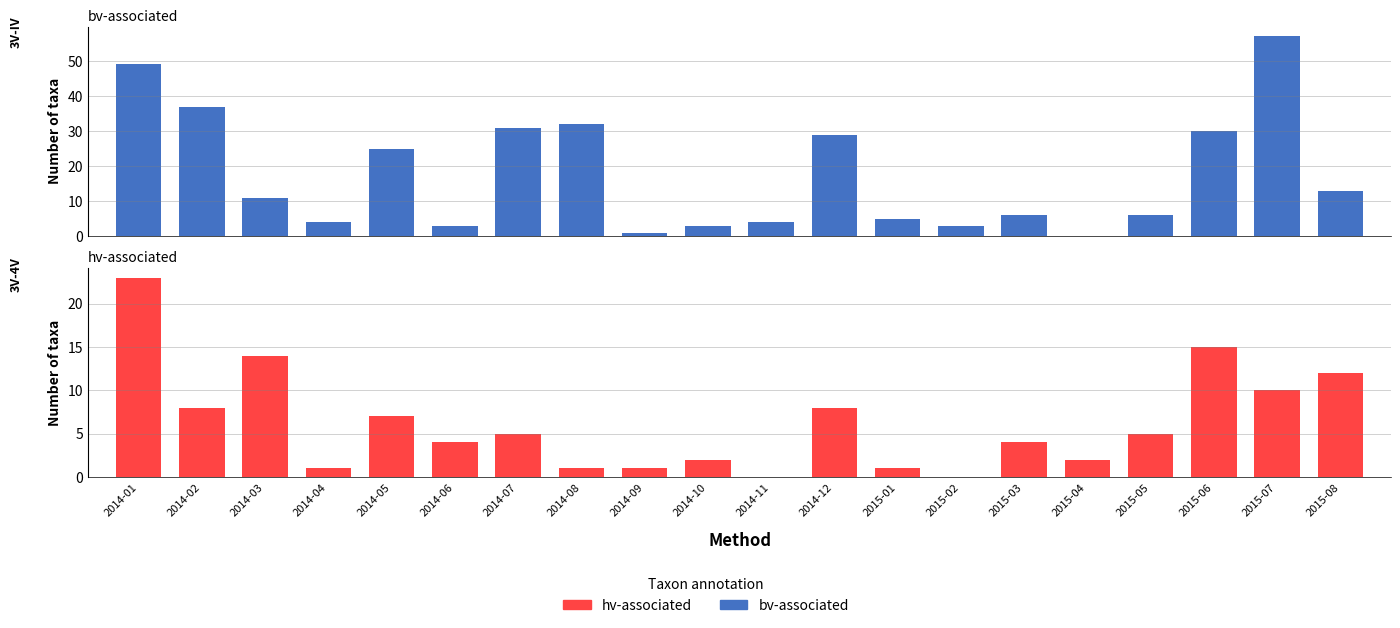

Rank the series by their average value, from lowest to highest.

hv-associated, bv-associated